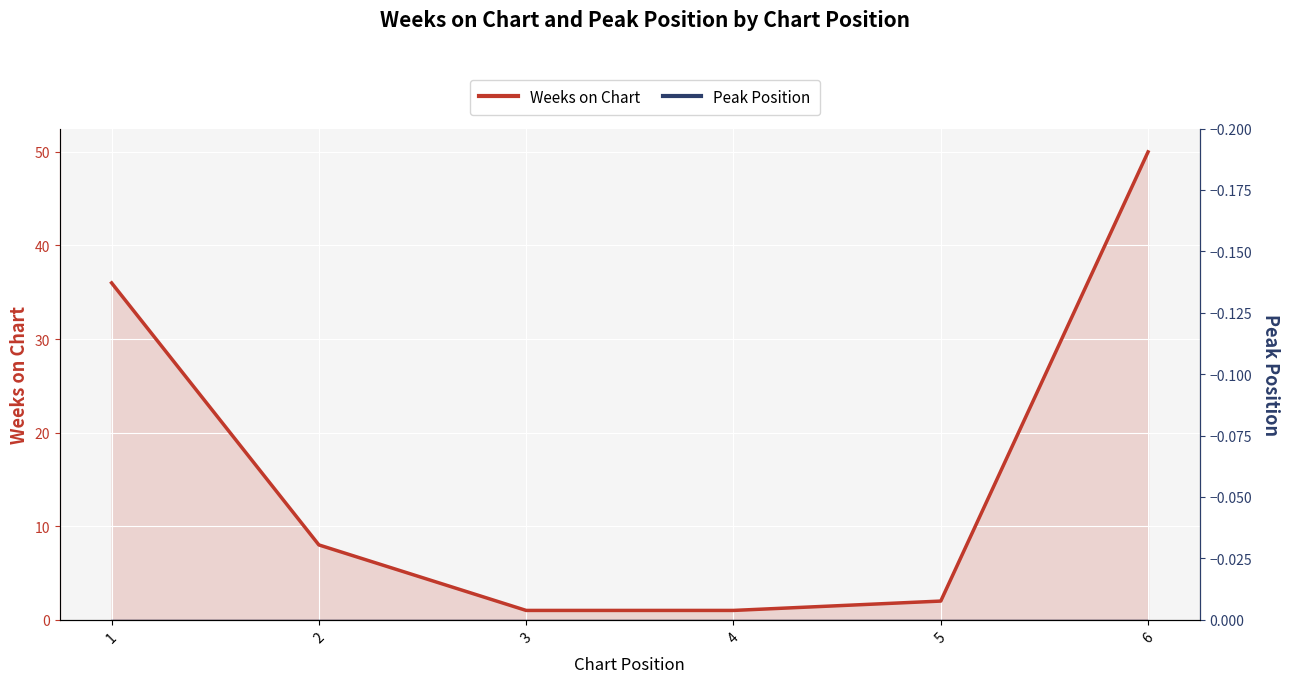

What are all the series names shown in the legend?

Weeks on Chart, Peak Position